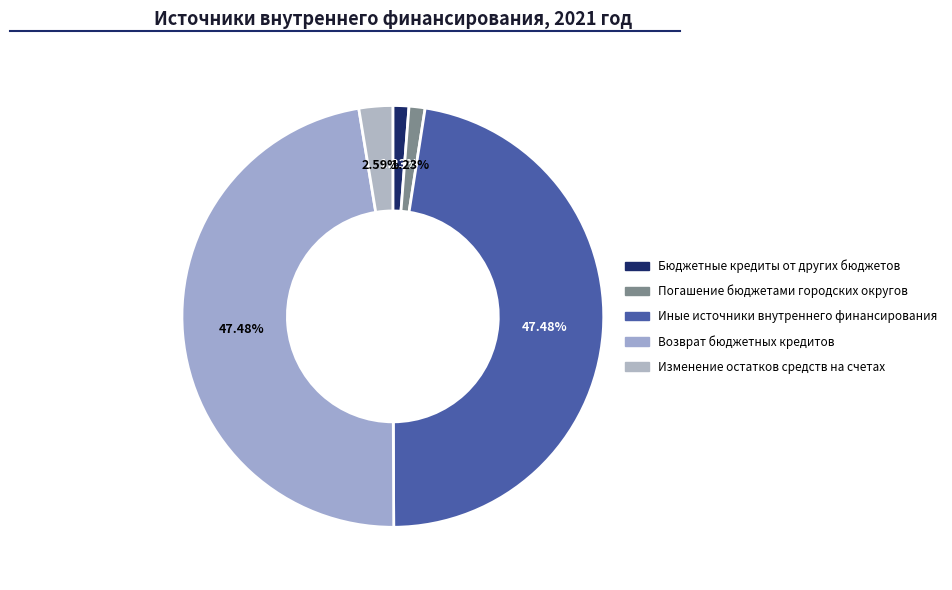

Does Иные источники внутреннего финансирования represent more than half of the total?

No